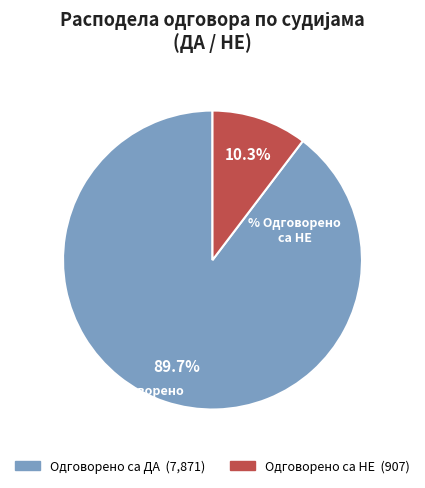

To the nearest percent, what is the difference between the largest and smallest slice percentages?

79%